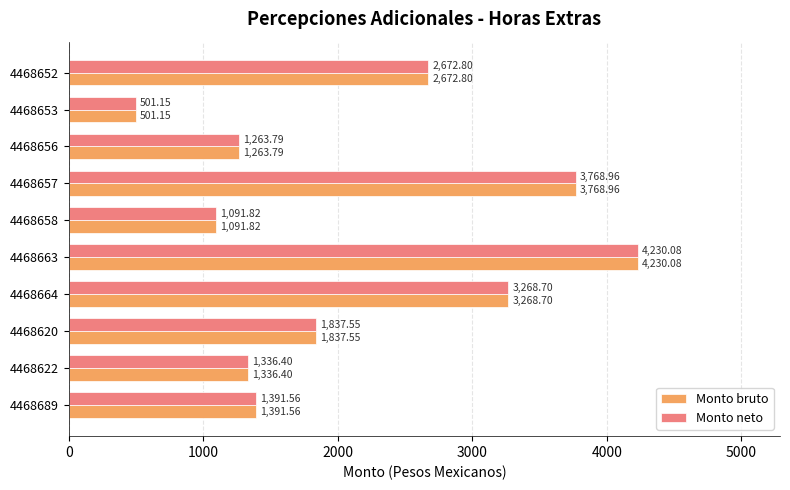

What is the sum of all Monto bruto values?

21362.8